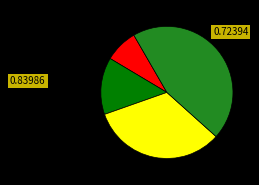

Is there any slice that represents more than half of the pie?

No